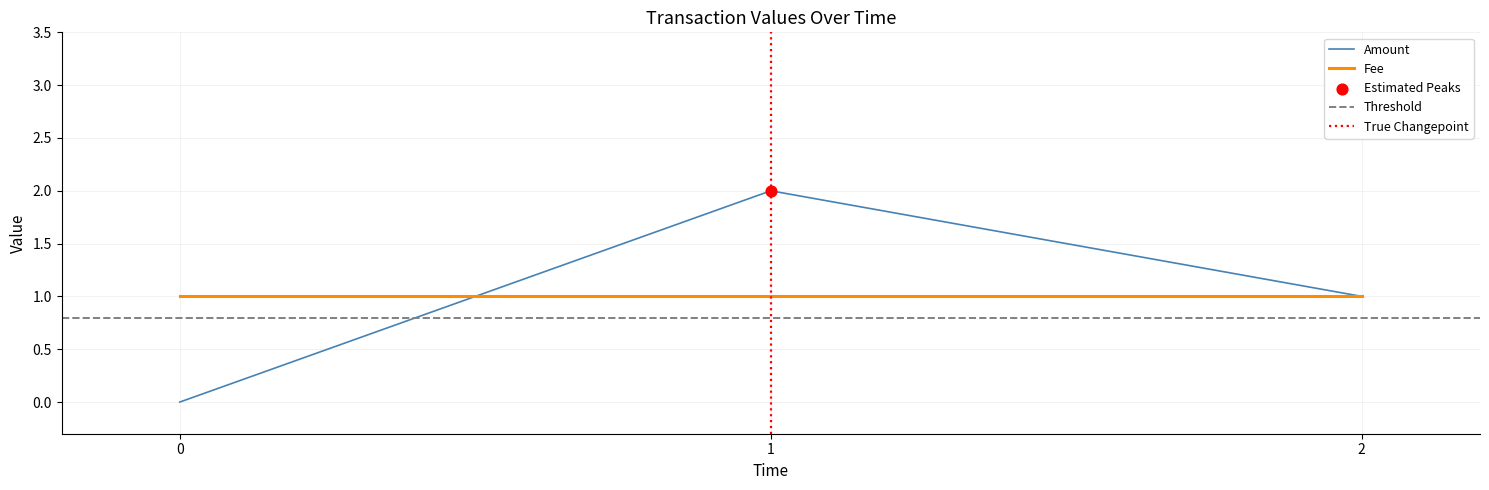

The Amount series shows 0 at 0. True or false?

True